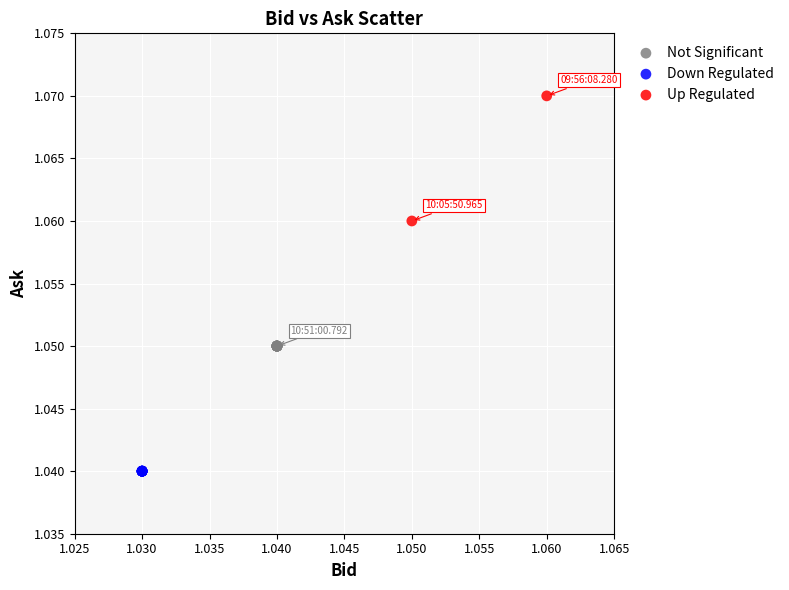

What are all the series names shown in the legend?

Not Significant, Down Regulated, Up Regulated